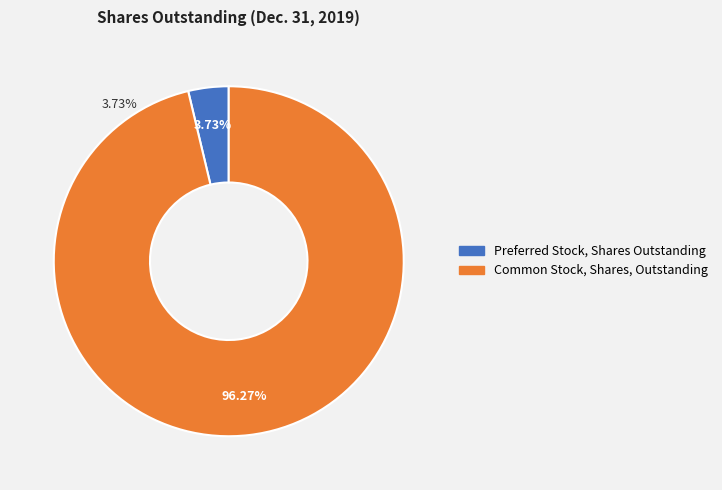

True or false: Common Stock, Shares, Outstanding accounts for 89% of the total.

False